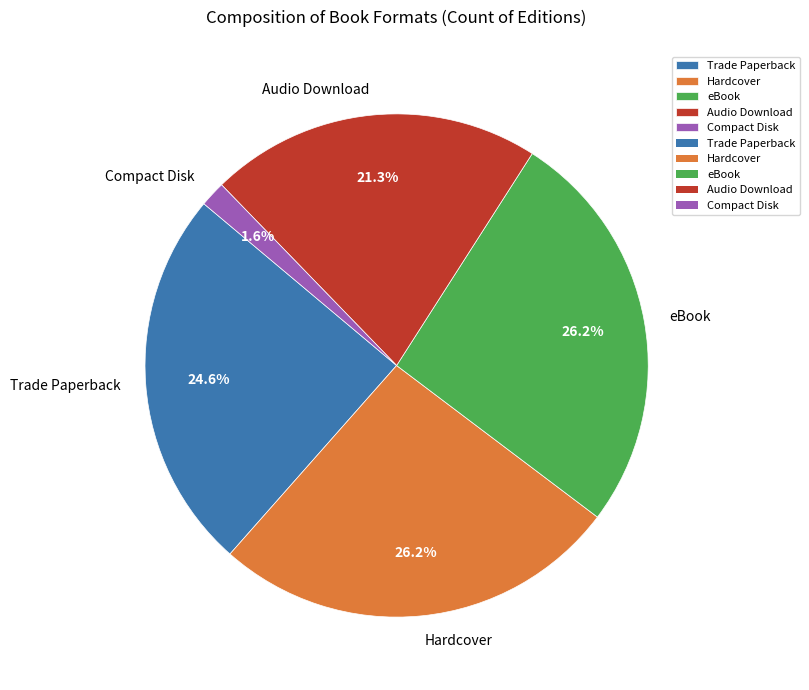

The Compact Disk slice represents 2% of the pie. True or false?

True